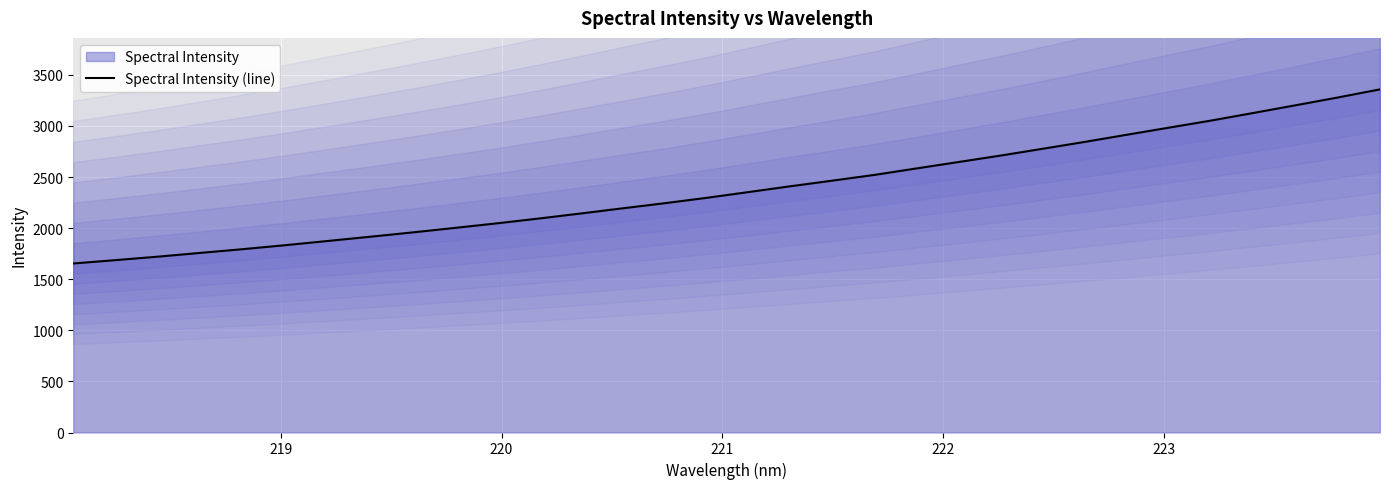

Reading left to right, transcribe all the data shown in this chart.

1653.8	1686.5	1720.4	1757.0	1793.2	1831.8	1872.8	1913.9	1956.1	1999.9	2044.6	2092.0	2141.4	2192.4	2242.5	2295.3	2352.0	2409.2	2464.6	2520.7	2584.2	2647.0	2710.3	2776.9	2844.2	2914.3	2983.8	3053.0	3127.2	3202.2	3278.2	3357.6